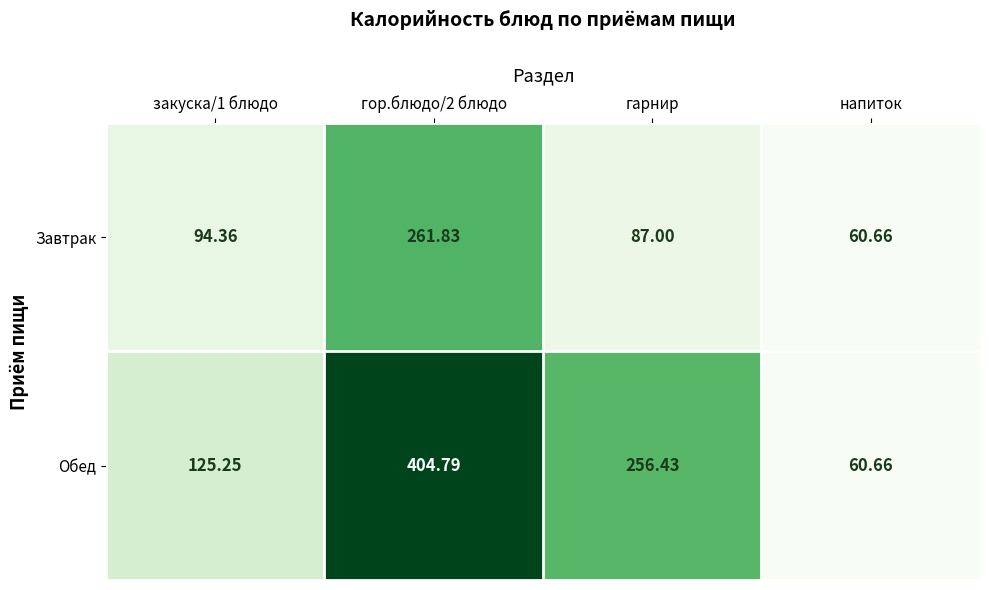

Which series has the widest spread of values?

Обед